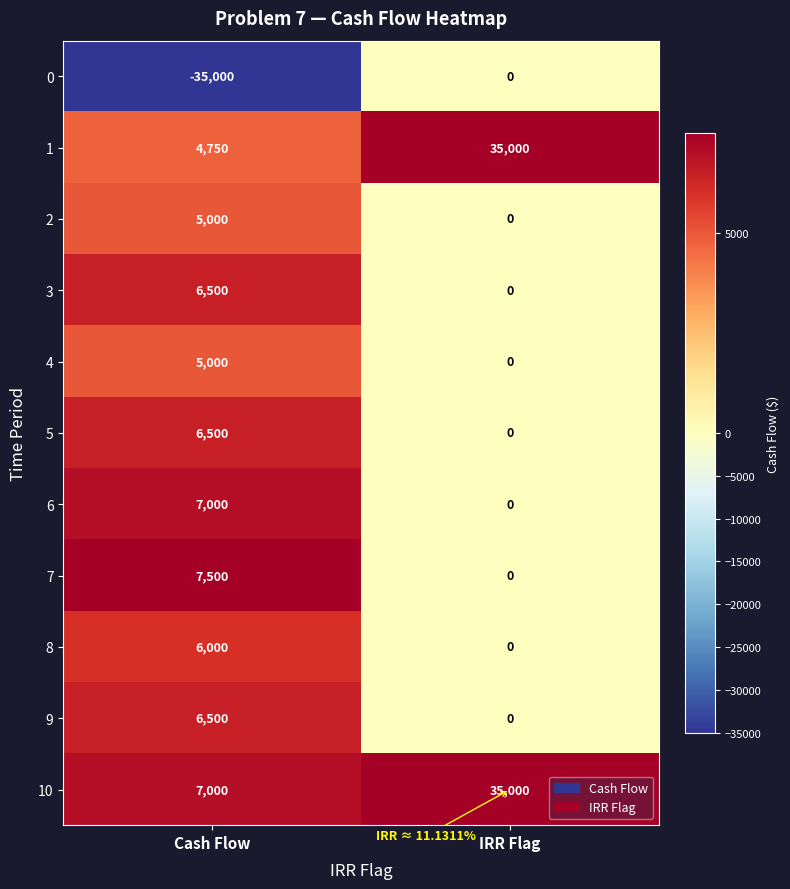

Between Cash Flow and IRR Flag, which series saw the biggest shift?

0